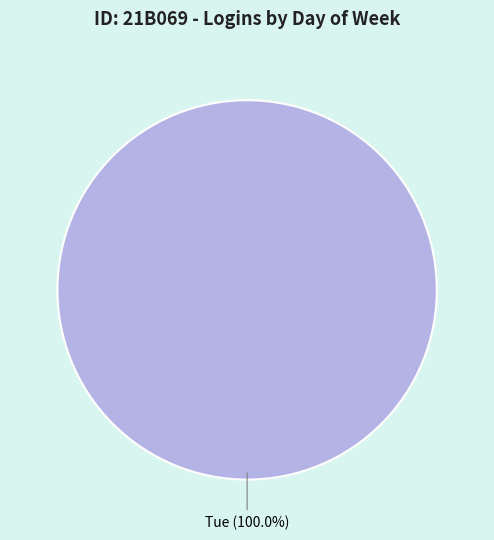

Does any single category account for the majority?

Yes